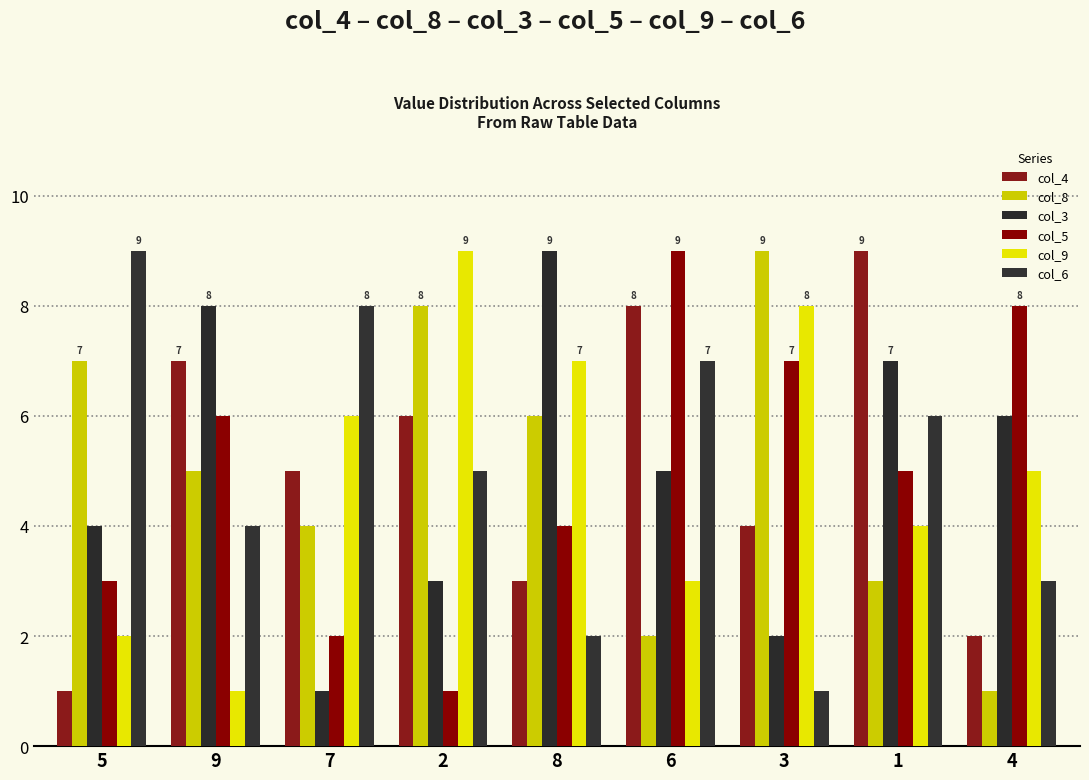

Which series has the largest total across all categories?

col_4